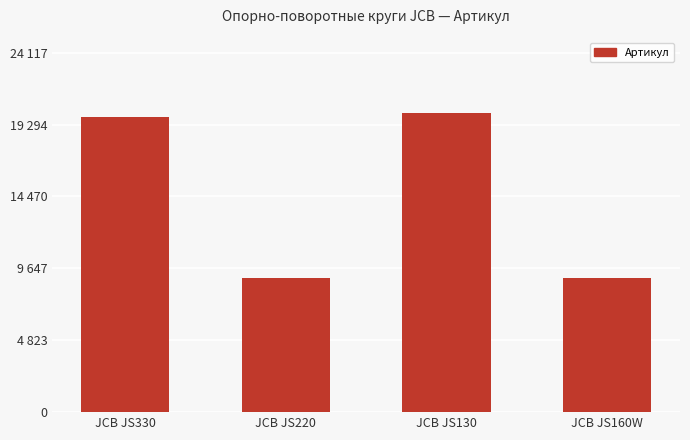

How many bars are there in total?

4